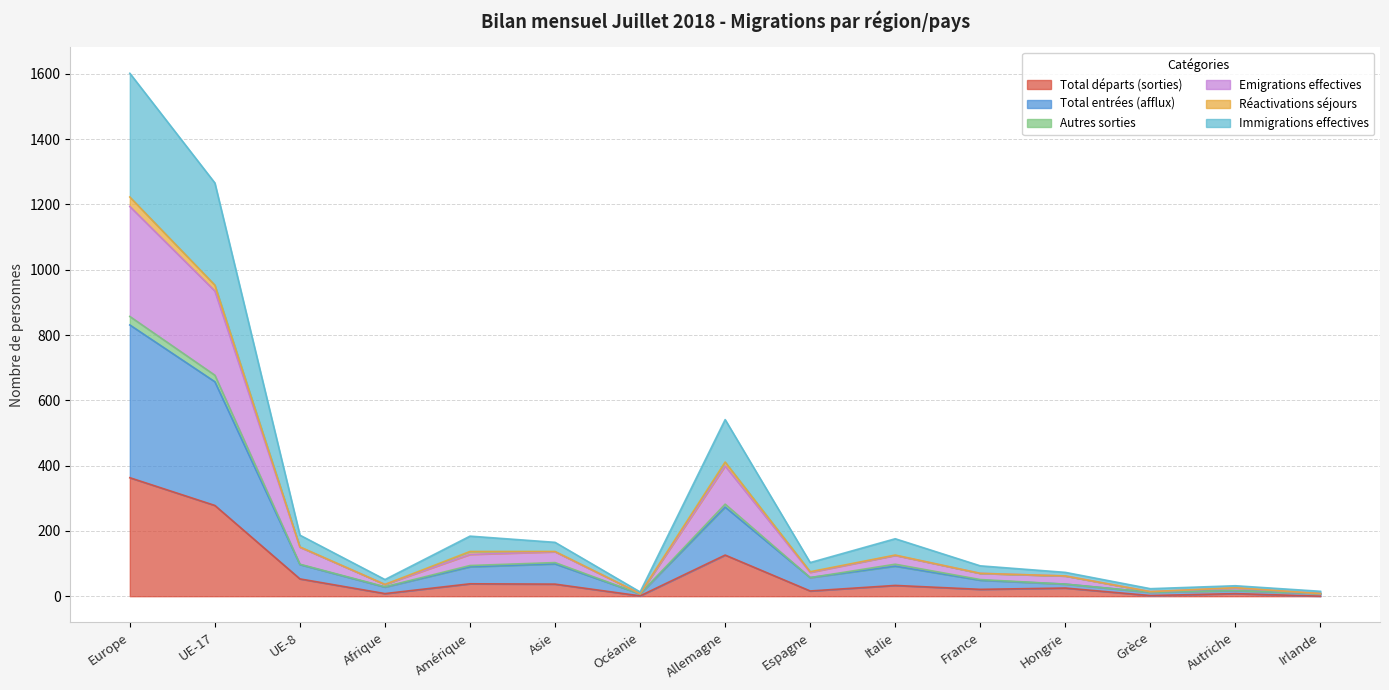

What is the label of the 7th point from the left?

Océanie